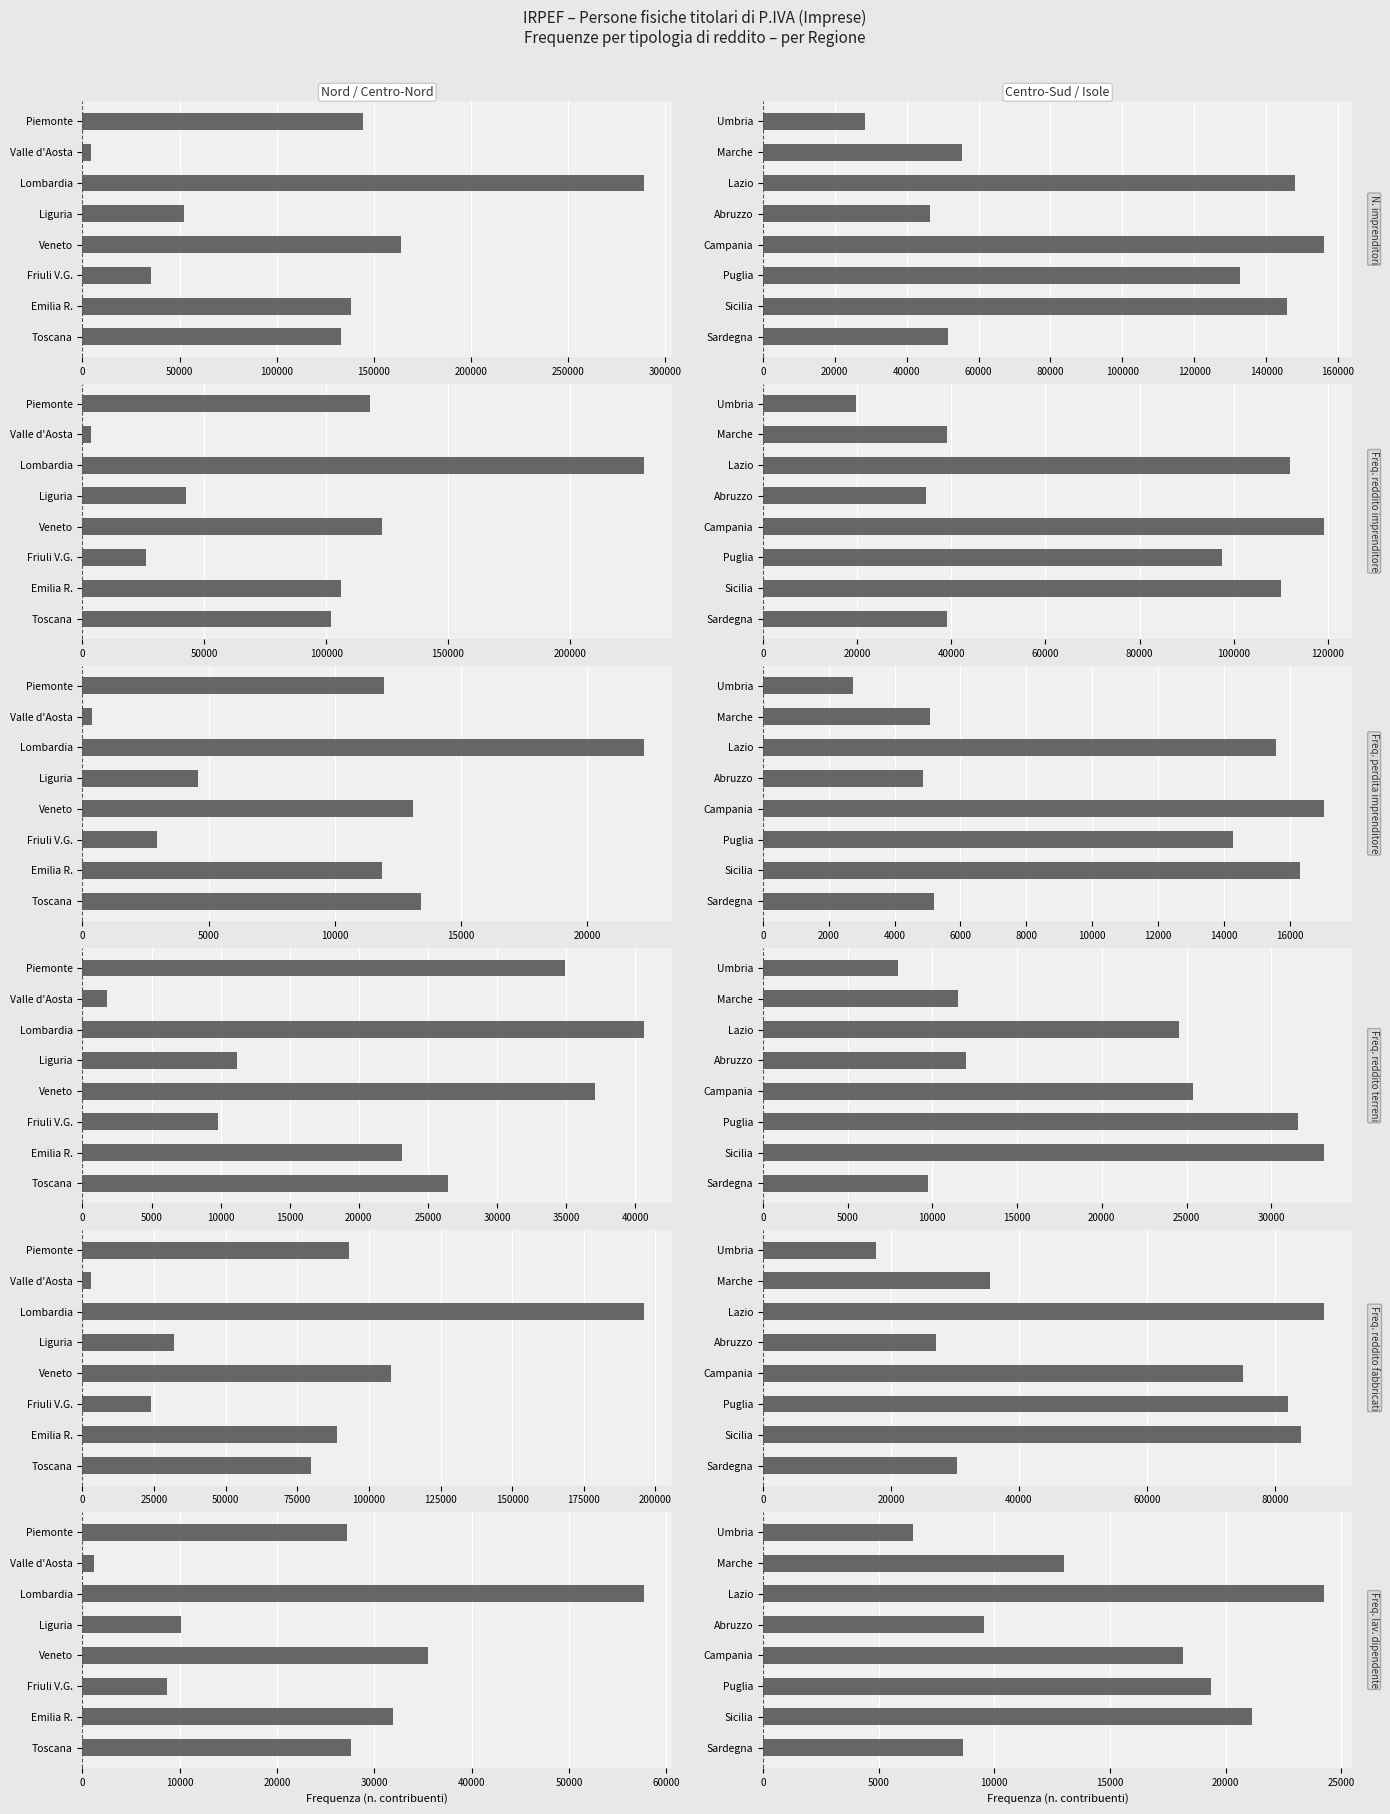

How many data points does each series have?

8